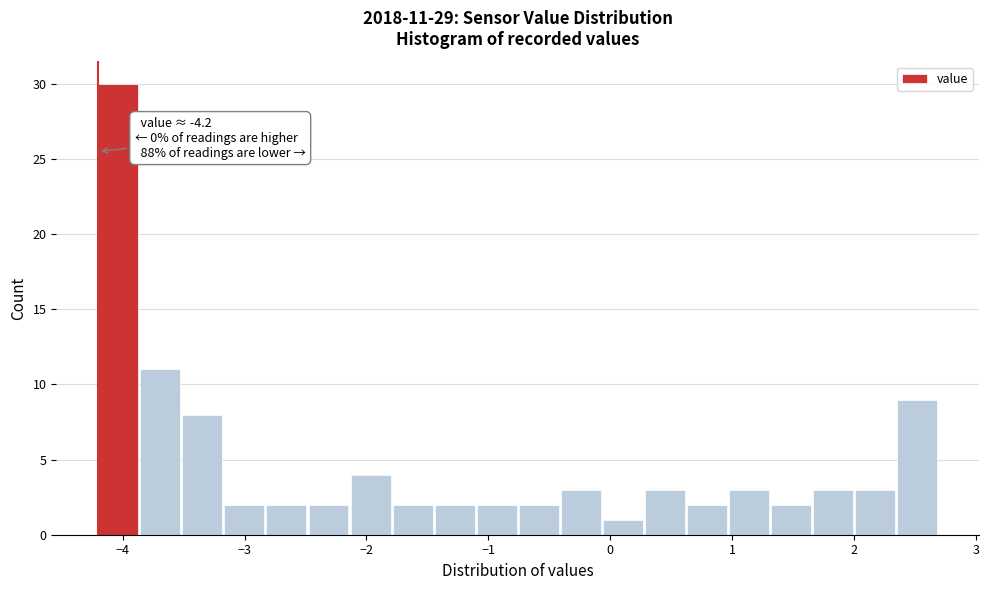

Read against the x-axis, roughly where is the centre of the tallest bar?

-4.0